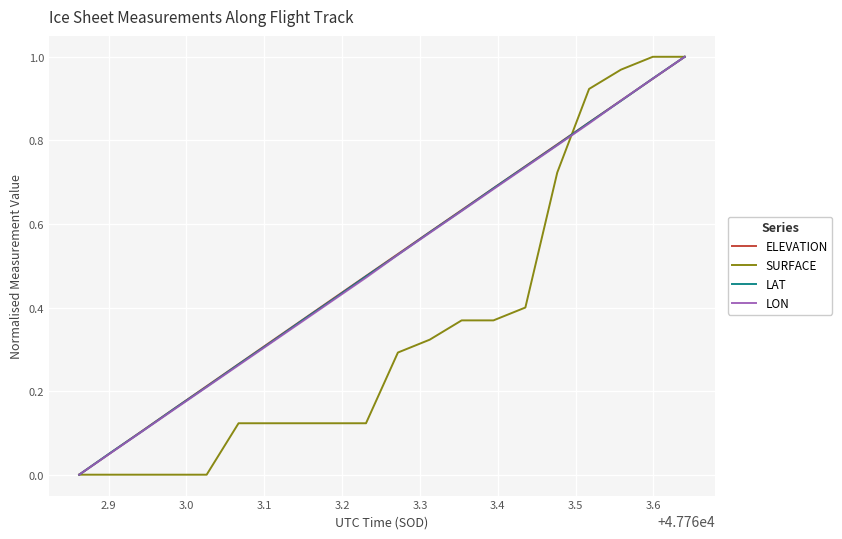

Is this an area chart (filled region under the line)?

No